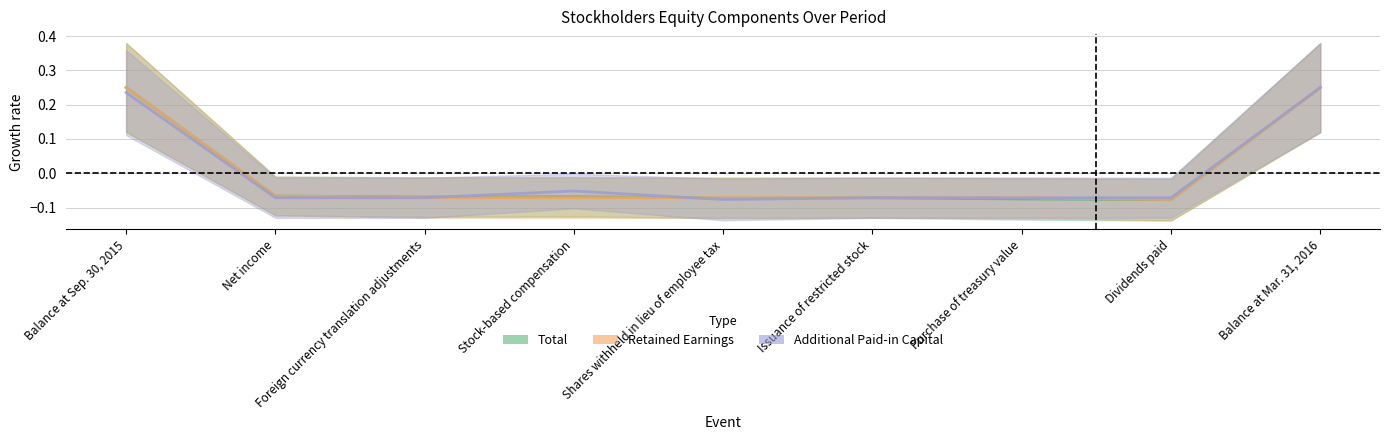

At how many categories does at least one series exceed 0?

2